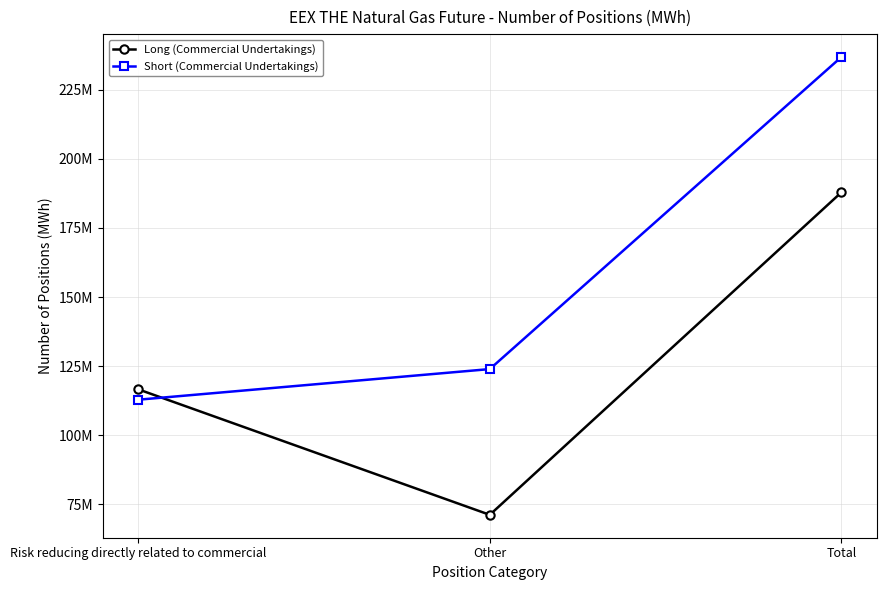

At which category is the sum across all series the highest?

Total